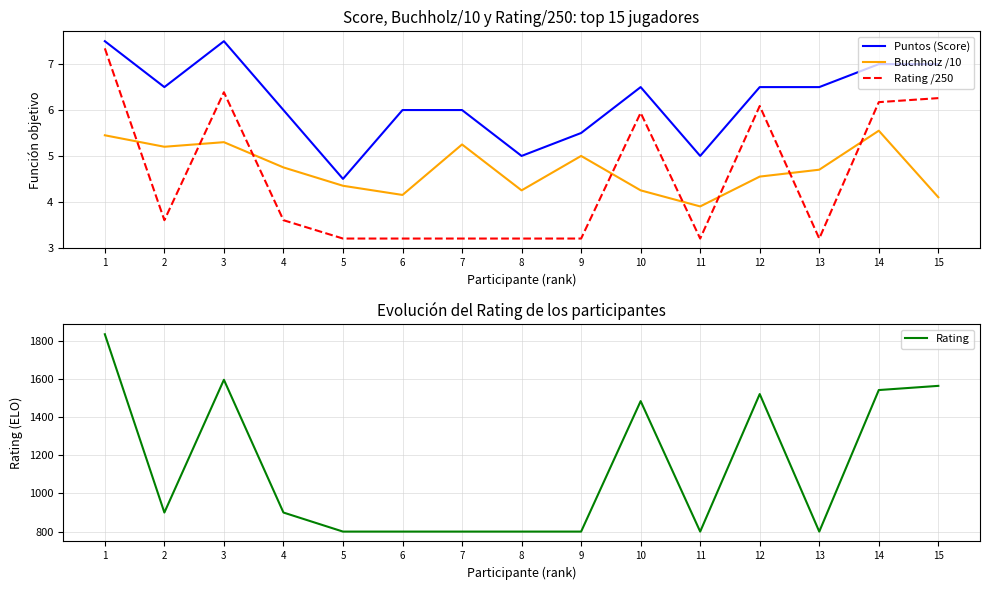

At 6, list the series in order from largest to smallest.

Rating, Puntos (Score), Buchholz /10, Rating /250